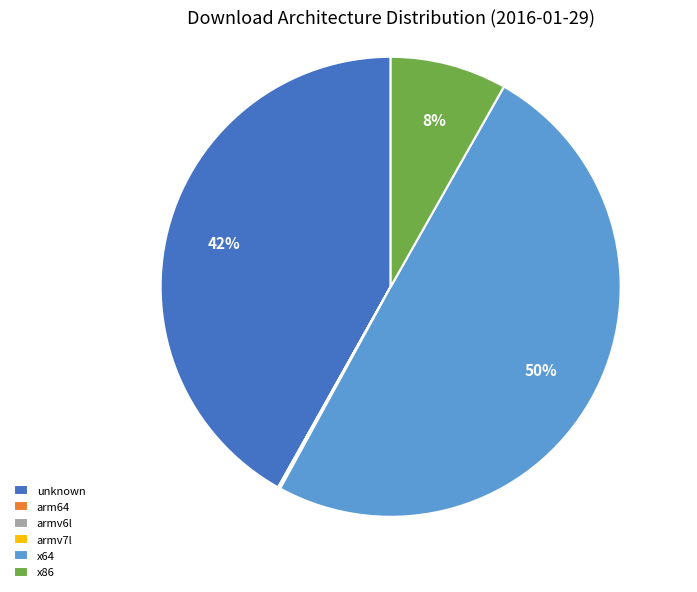

Which slice is the largest?

x64